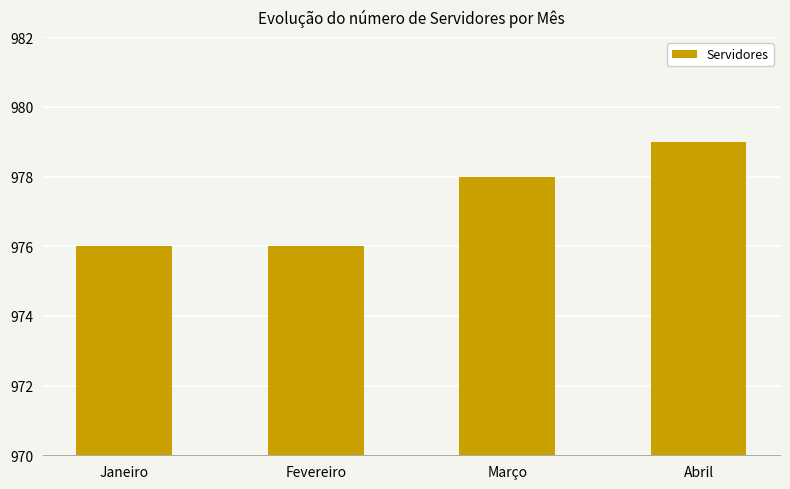

What is the label of the 1st bar from the left?

Janeiro